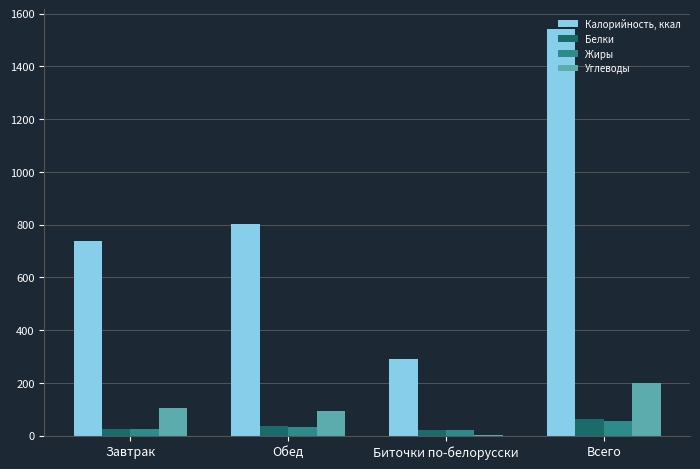

Which series has the largest total across all categories?

Калорийность, ккал